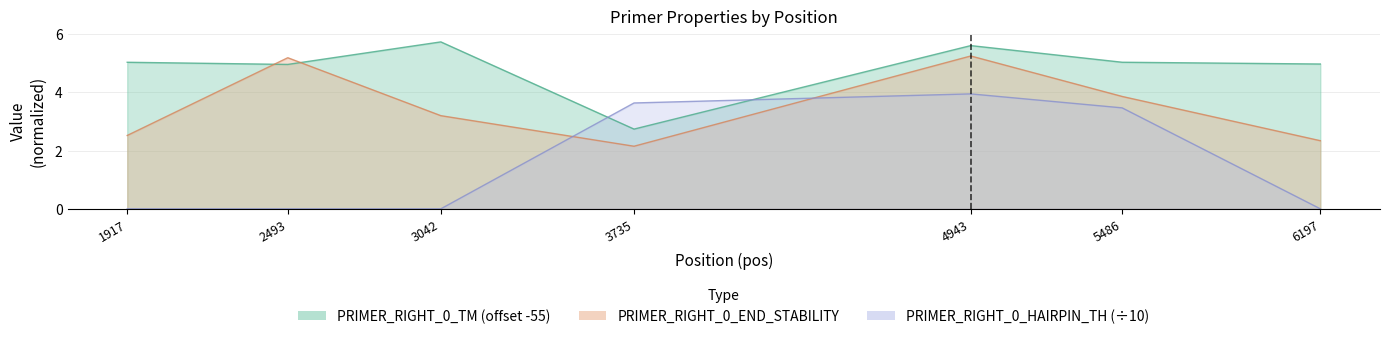

What is the value of the PRIMER_RIGHT_0_TM point at the 3rd from the left?

5.7